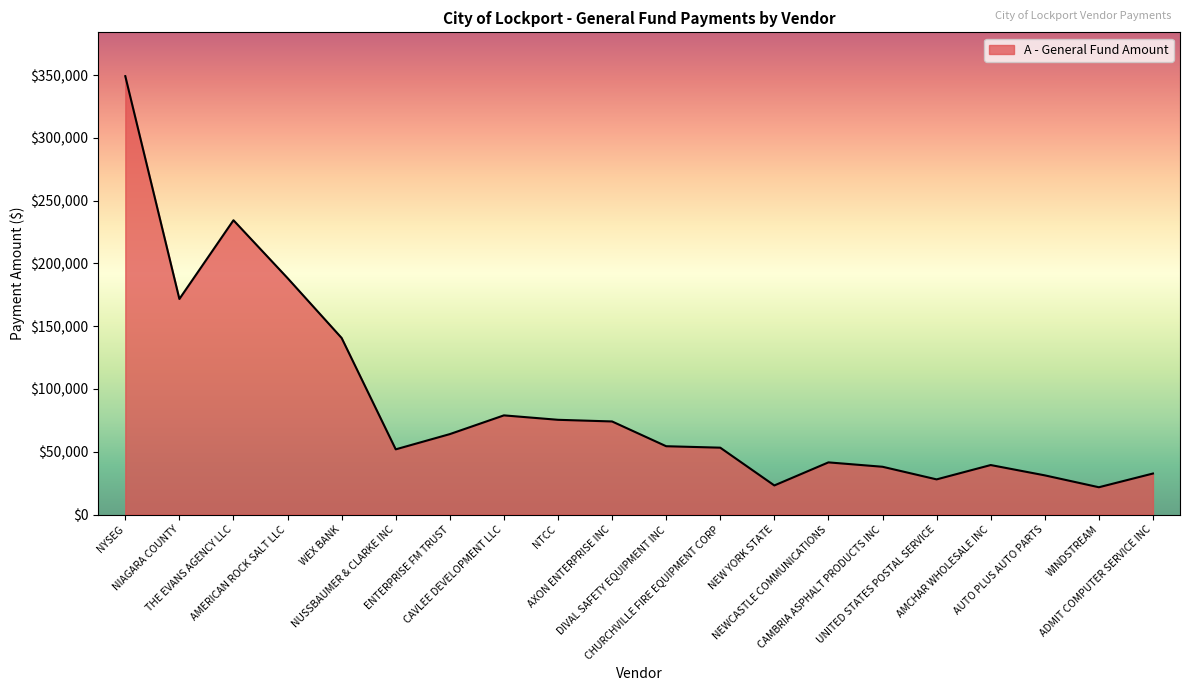

How many categories are shown in the chart?

20